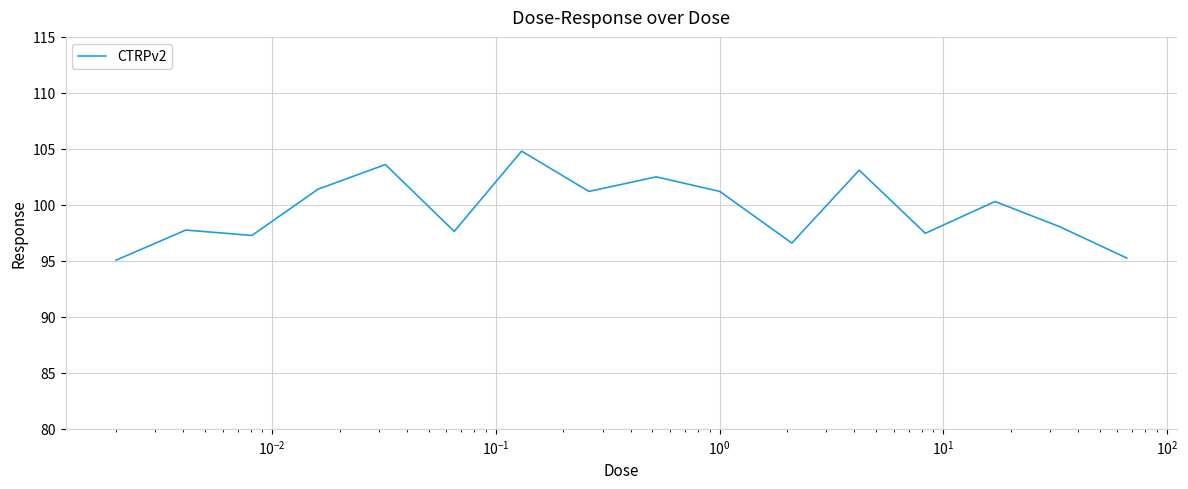

How many series are shown in this chart?

1